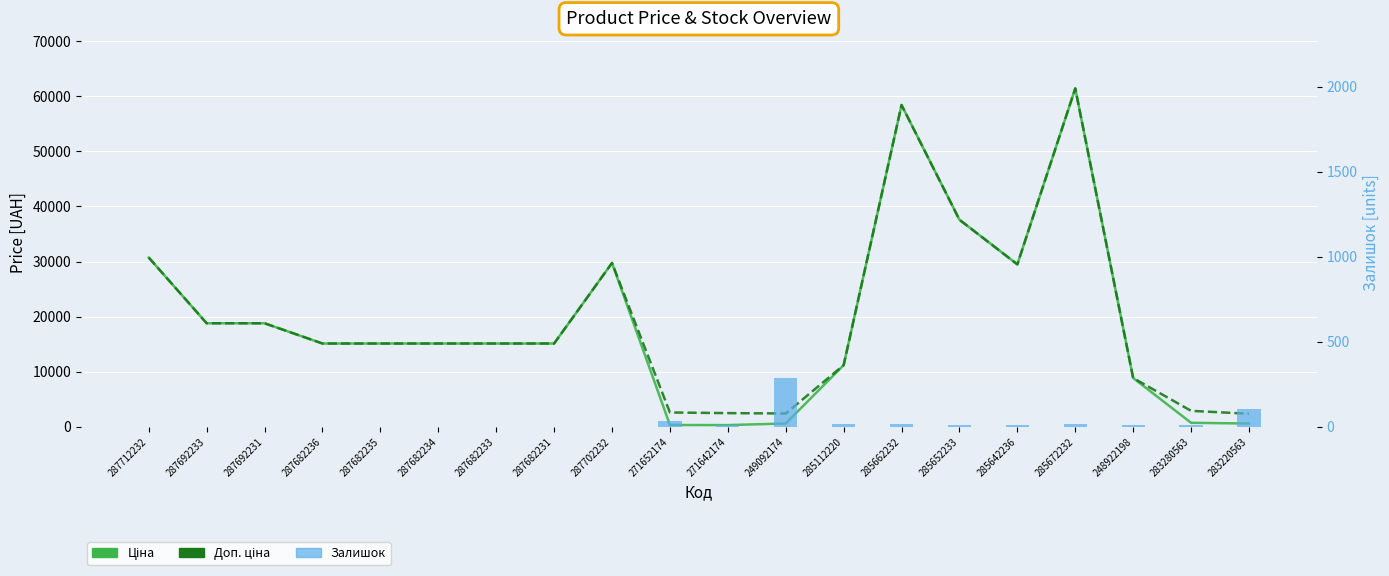

Which has a higher value, 285112220 or 287692231?

287692231